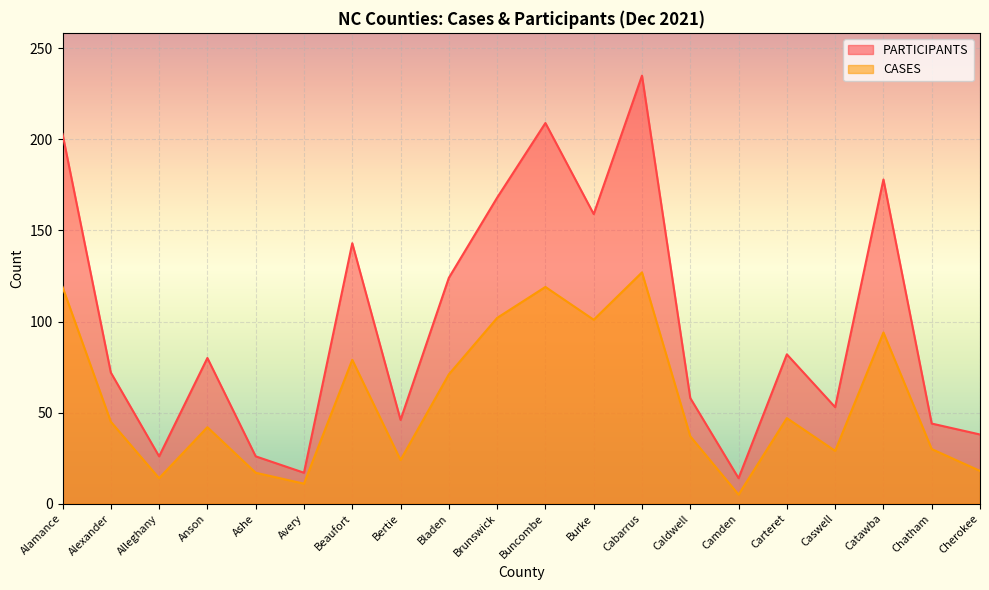

Which series has the largest total across all categories?

PARTICIPANTS